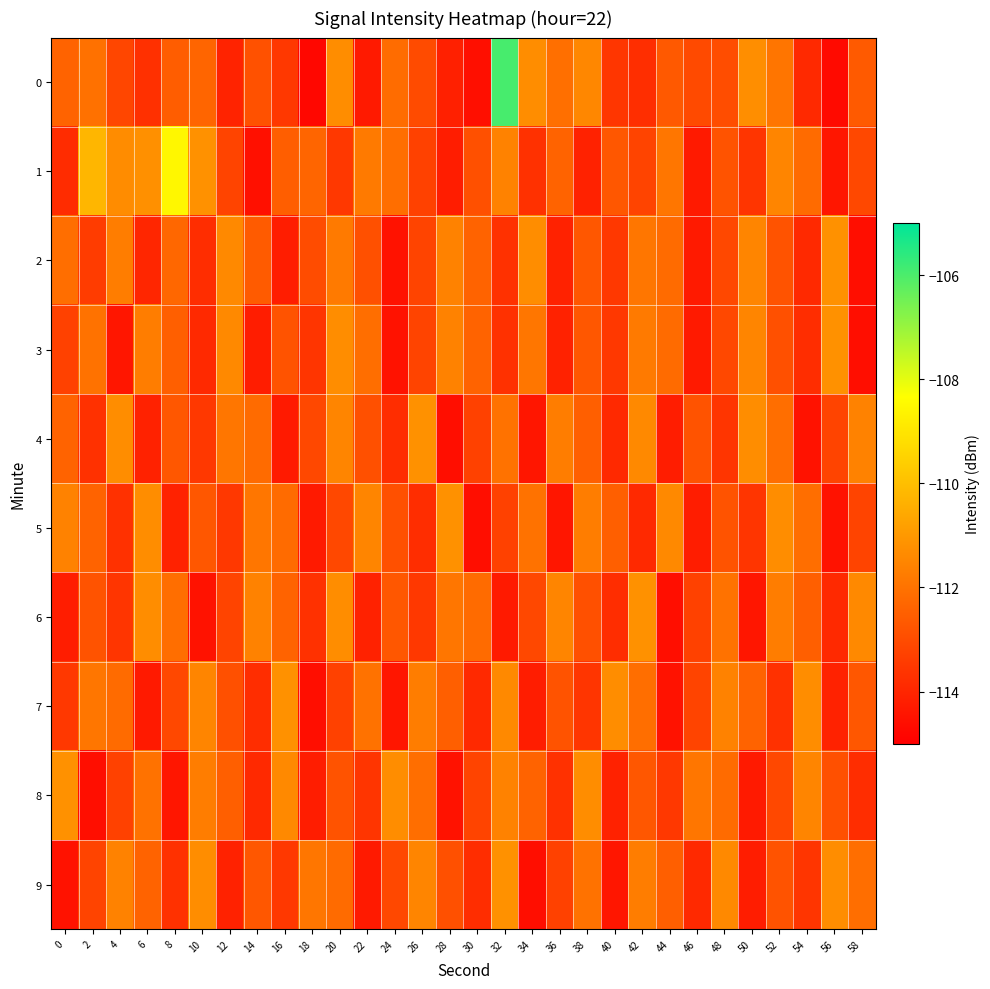

Reading right to left, extract all data points from this chart.

0: 58=-112.6	56=-114.7	54=-113.9	52=-111.9	50=-111.3	48=-113.0	46=-113.0	44=-112.7	42=-113.8	40=-113.6	38=-111.4	36=-112.1	34=-111.3	32=-106.0	30=-114.6	28=-114.1	26=-113.0	24=-112.2	22=-114.3	20=-111.3	18=-114.8	16=-113.5	14=-112.9	12=-114.0	10=-112.4	8=-112.5	6=-113.7	4=-113.2	2=-112.0	0=-112.4
1: 58=-113.1	56=-114.4	54=-112.2	52=-111.5	50=-113.6	48=-112.8	46=-114.3	44=-111.9	42=-113.2	40=-112.7	38=-114.1	36=-112.4	34=-113.7	32=-111.6	30=-112.9	28=-114.2	26=-113.3	24=-112.1	22=-111.8	20=-113.5	18=-112.3	16=-112.5	14=-114.6	12=-113.2	10=-111.2	8=-108.5	6=-111.2	4=-111.3	2=-110.2	0=-113.8
2: 58=-114.6	56=-111.2	54=-113.9	52=-112.8	50=-111.5	48=-113.1	46=-114.3	44=-112.2	42=-111.9	40=-113.5	38=-112.7	36=-114.1	34=-111.3	32=-113.7	30=-112.4	28=-111.6	26=-113.2	24=-114.5	22=-112.9	20=-111.8	18=-113.0	16=-114.2	14=-112.6	12=-111.4	10=-113.8	8=-112.3	6=-114.0	4=-111.7	2=-113.4	0=-112.1
3: 58=-114.6	56=-111.2	54=-113.8	52=-112.9	50=-111.5	48=-113.1	46=-114.3	44=-112.2	42=-111.8	40=-113.5	38=-112.7	36=-114.1	34=-111.9	32=-113.7	30=-112.4	28=-111.6	26=-113.2	24=-114.5	22=-112.1	20=-111.3	18=-113.6	16=-112.8	14=-114.2	12=-111.4	10=-113.9	8=-112.5	6=-111.7	4=-114.4	2=-112.0	0=-113.3
4: 58=-111.6	56=-113.2	54=-114.5	52=-112.1	50=-111.3	48=-113.6	46=-112.8	44=-114.2	42=-111.4	40=-113.9	38=-112.5	36=-111.7	34=-114.4	32=-112.0	30=-113.3	28=-114.6	26=-111.2	24=-113.8	22=-112.9	20=-111.5	18=-113.1	16=-114.3	14=-112.2	12=-111.9	10=-113.5	8=-112.7	6=-114.1	4=-111.3	2=-113.7	0=-112.4
5: 58=-113.2	56=-114.5	54=-112.1	52=-111.3	50=-113.6	48=-112.8	46=-114.2	44=-111.4	42=-113.9	40=-112.5	38=-111.7	36=-114.4	34=-112.0	32=-113.3	30=-114.6	28=-111.2	26=-113.8	24=-112.9	22=-111.5	20=-113.1	18=-114.3	16=-112.2	14=-111.9	12=-113.5	10=-112.7	8=-114.1	6=-111.3	4=-113.7	2=-112.4	0=-111.6
6: 58=-111.4	56=-113.9	54=-112.5	52=-111.7	50=-114.4	48=-112.0	46=-113.3	44=-114.6	42=-111.2	40=-113.8	38=-112.9	36=-111.5	34=-113.1	32=-114.3	30=-112.2	28=-111.9	26=-113.5	24=-112.7	22=-114.1	20=-111.3	18=-113.7	16=-112.4	14=-111.6	12=-113.2	10=-114.5	8=-112.1	6=-111.3	4=-113.6	2=-112.8	0=-114.2
7: 58=-112.7	56=-114.1	54=-111.3	52=-113.7	50=-112.4	48=-111.6	46=-113.2	44=-114.5	42=-112.1	40=-111.3	38=-113.6	36=-112.8	34=-114.2	32=-111.4	30=-113.9	28=-112.5	26=-111.7	24=-114.4	22=-112.0	20=-113.3	18=-114.6	16=-111.2	14=-113.8	12=-112.9	10=-111.5	8=-113.1	6=-114.3	4=-112.2	2=-111.9	0=-113.5
8: 58=-113.8	56=-112.9	54=-111.5	52=-113.1	50=-114.3	48=-112.2	46=-111.9	44=-113.5	42=-112.7	40=-114.1	38=-111.3	36=-113.7	34=-112.4	32=-111.6	30=-113.2	28=-114.5	26=-112.1	24=-111.3	22=-113.6	20=-112.8	18=-114.2	16=-111.4	14=-113.9	12=-112.5	10=-111.7	8=-114.4	6=-112.0	4=-113.3	2=-114.6	0=-111.2
9: 58=-112.1	56=-111.3	54=-113.6	52=-112.8	50=-114.2	48=-111.4	46=-113.9	44=-112.5	42=-111.7	40=-114.4	38=-112.0	36=-113.3	34=-114.6	32=-111.2	30=-113.8	28=-112.9	26=-111.5	24=-113.1	22=-114.3	20=-112.2	18=-111.9	16=-113.5	14=-112.7	12=-114.1	10=-111.3	8=-113.7	6=-112.4	4=-111.6	2=-113.2	0=-114.5